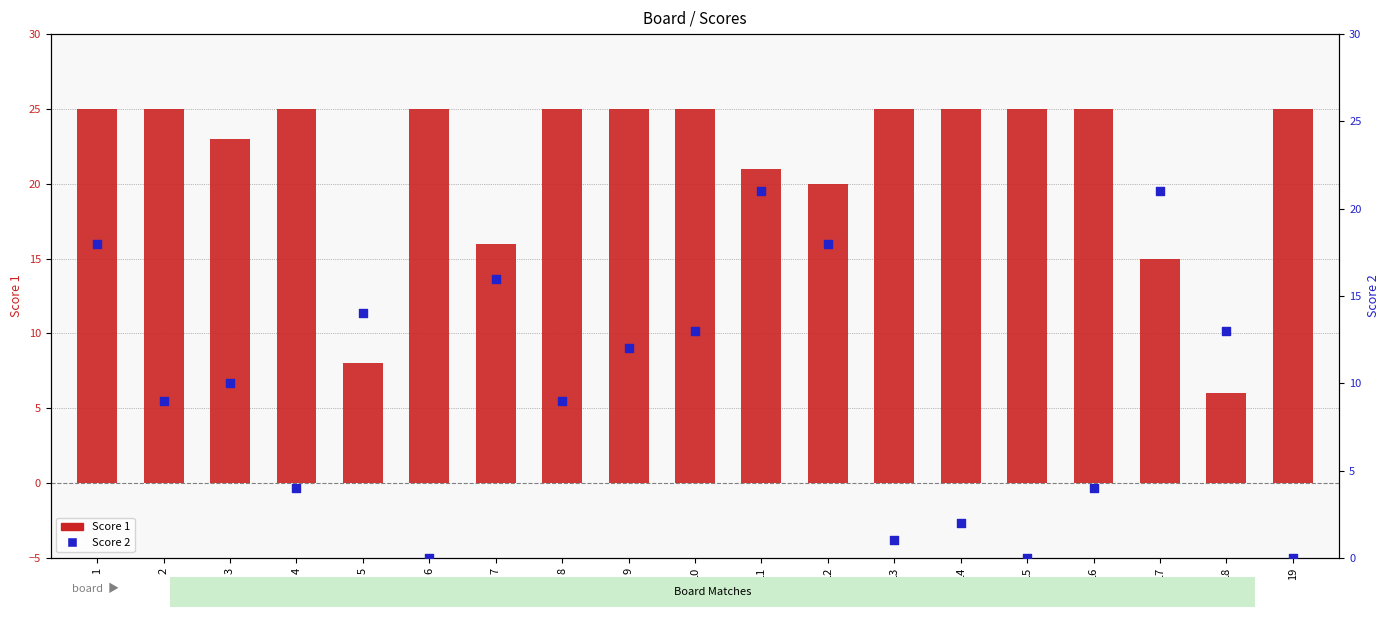

At which category is the sum across all series the highest?

1